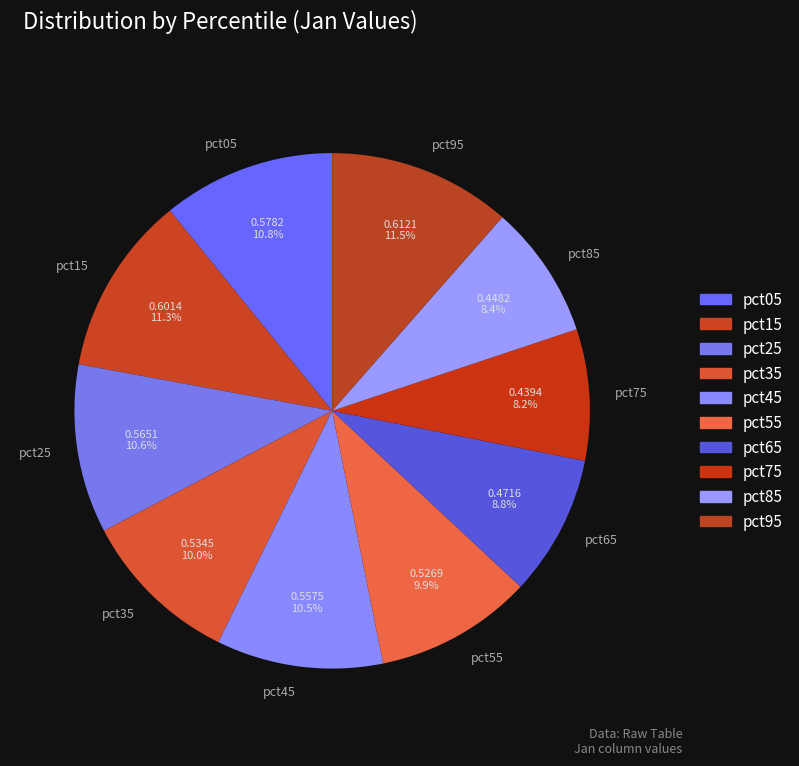

To the nearest percent, what is the combined percentage of pct95 and pct85?

20%